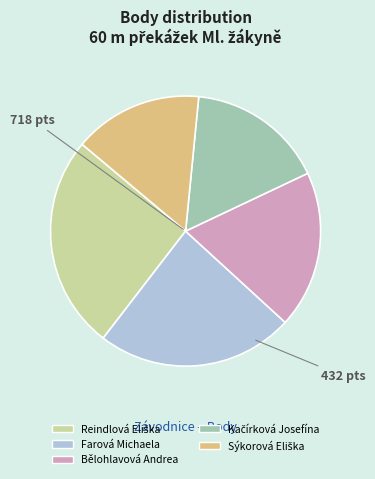

Is it true that Farová Michaela is 36% of the pie?

False